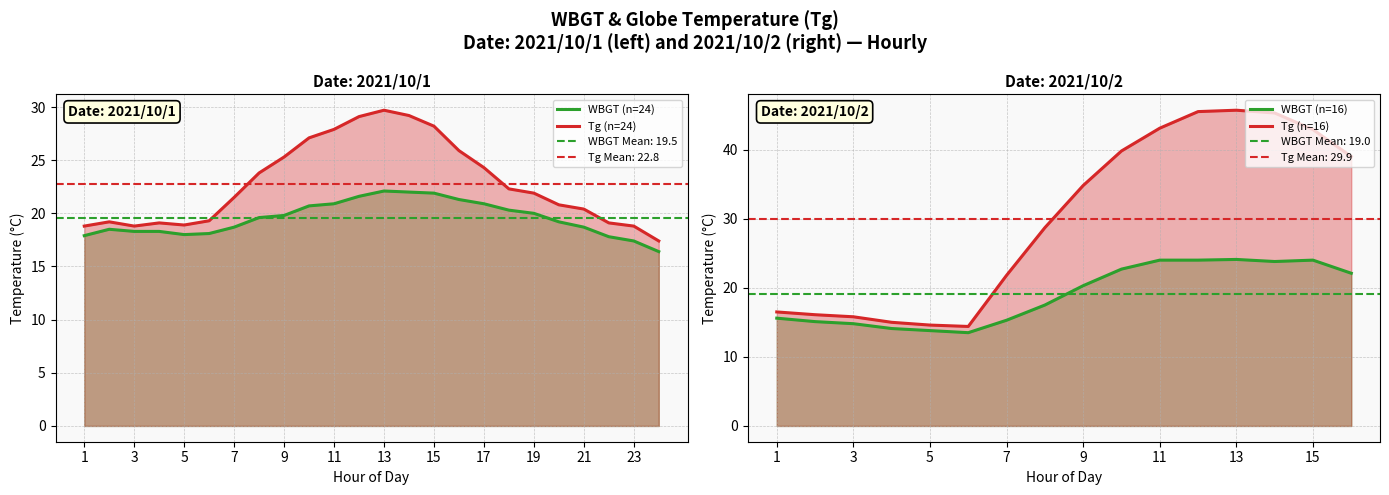

Reading right to left, extract all data points from this chart.

WBGT: 22.1	24.0	23.8	24.1	24.0	24.0	22.7	20.3	17.5	15.3	13.5	13.8	14.1	14.8	15.1	15.6	16.4	17.4	17.8	18.7	19.2	20.0	20.3	20.9	21.3	21.9	22.0	22.1	21.6	20.9	20.7	19.8	19.6	18.7	18.1	18.0	18.3	18.3	18.5	17.9
Tg: 39.0	42.9	45.3	45.7	45.5	43.1	39.8	34.8	28.7	21.8	14.4	14.6	15.0	15.8	16.1	16.5	17.4	18.8	19.1	20.4	20.8	21.9	22.3	24.3	25.9	28.2	29.2	29.7	29.1	27.9	27.1	25.3	23.8	21.5	19.3	18.9	19.1	18.8	19.2	18.8